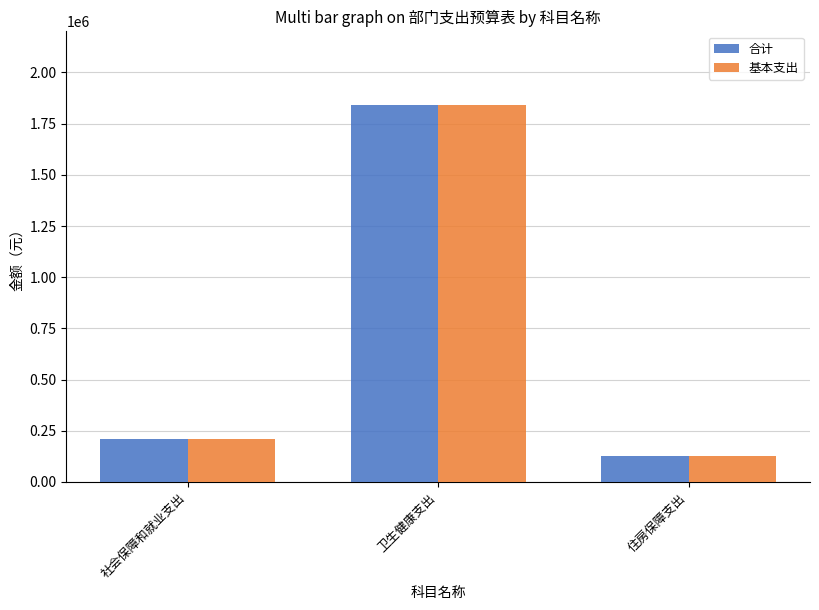

Reading left to right, transcribe all the data shown in this chart.

合计: 211831.7	1839855.2	126031.6
基本支出: 211831.7	1839855.2	126031.6